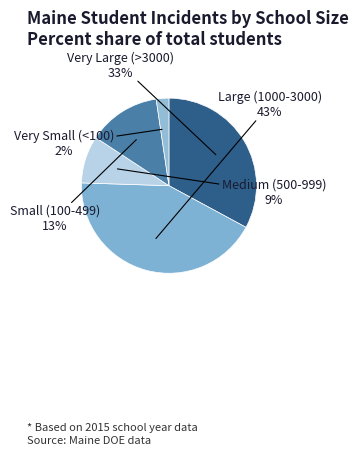

Count the number of slices in the pie.

5